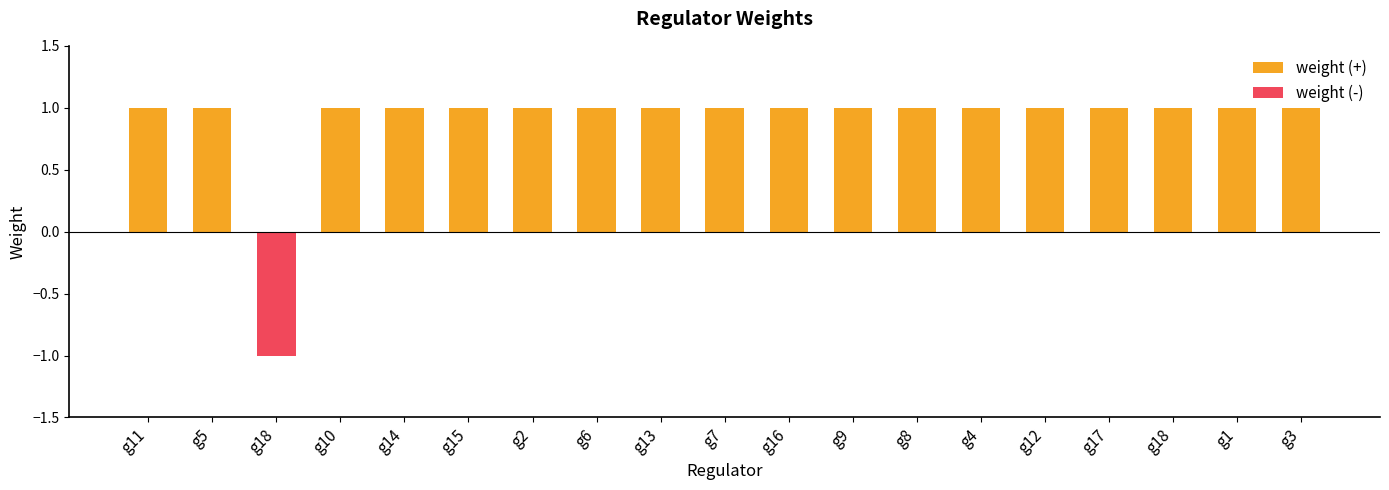

Which has a higher value, g8 or g6?

g8